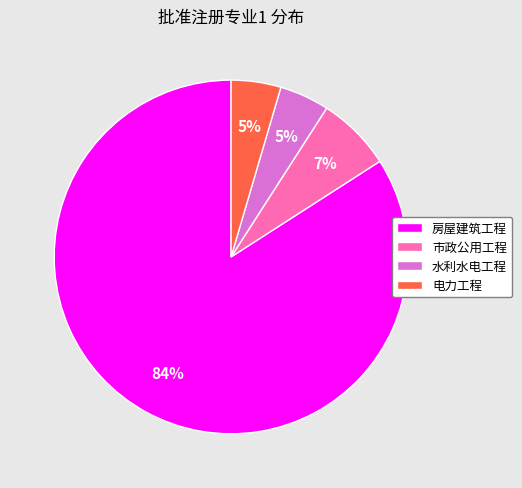

To the nearest percent, what is the average slice percentage?

25%